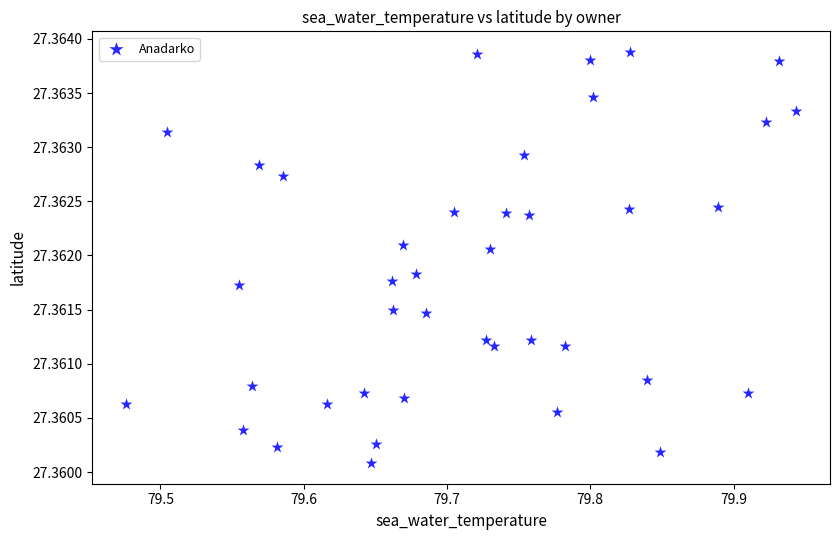

What is the range of X values (max minus min)?

0.5